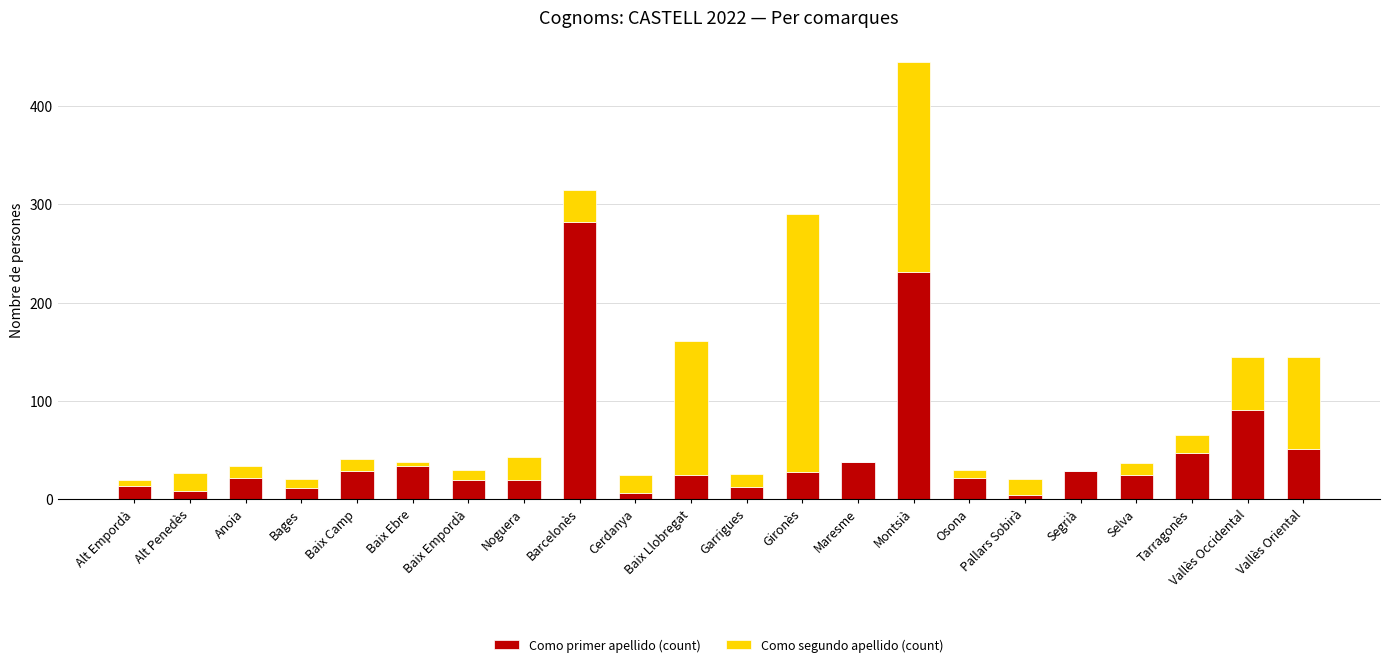

What is the total value across all series at Gironès?

290